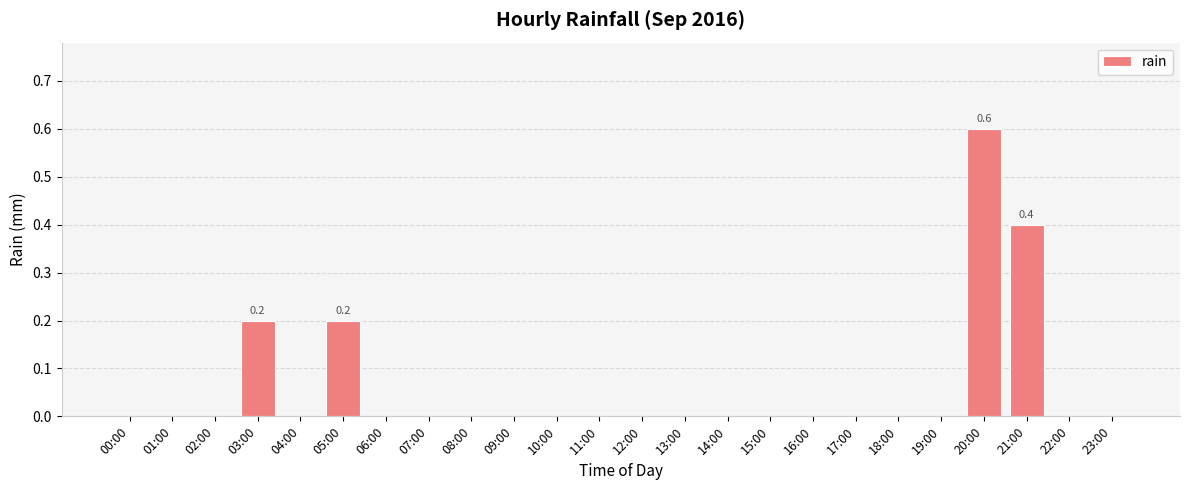

True or false: the data shows -0.2 at 00:00.

False